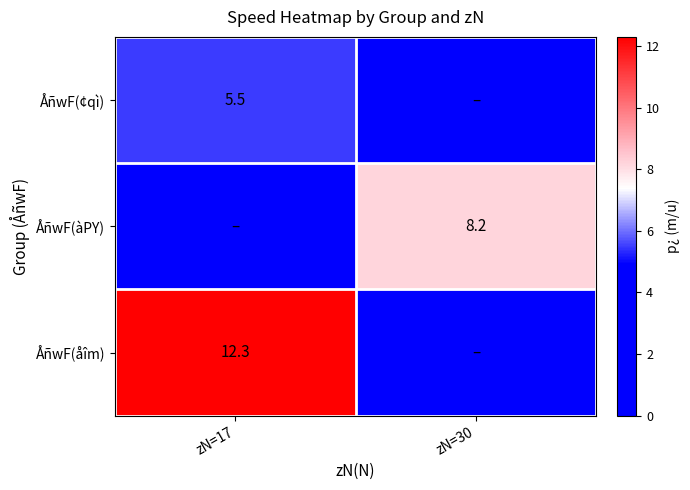

Is it true that ÅñwF(åîm) equals 12.3 at zN=17?

True